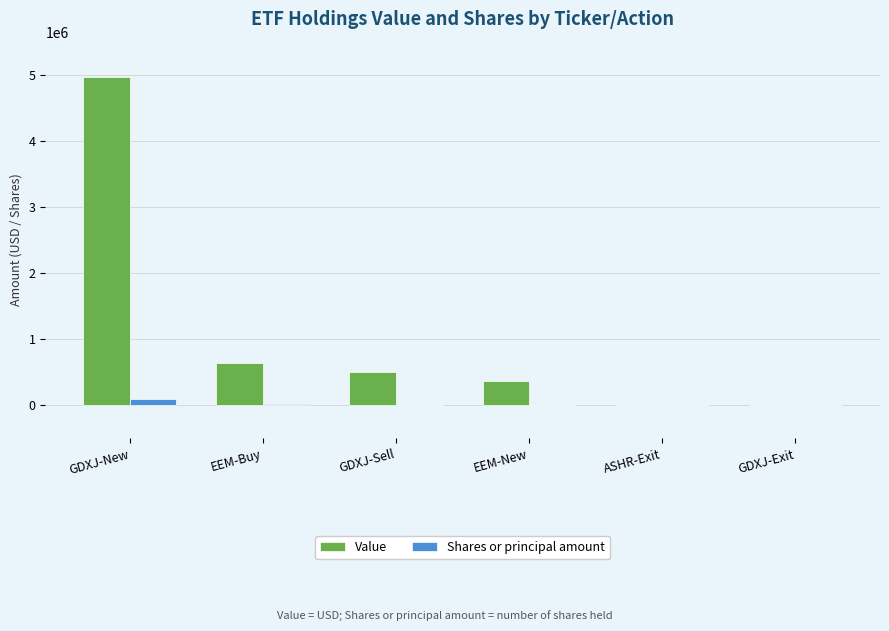

How many categories are shown in the chart?

6